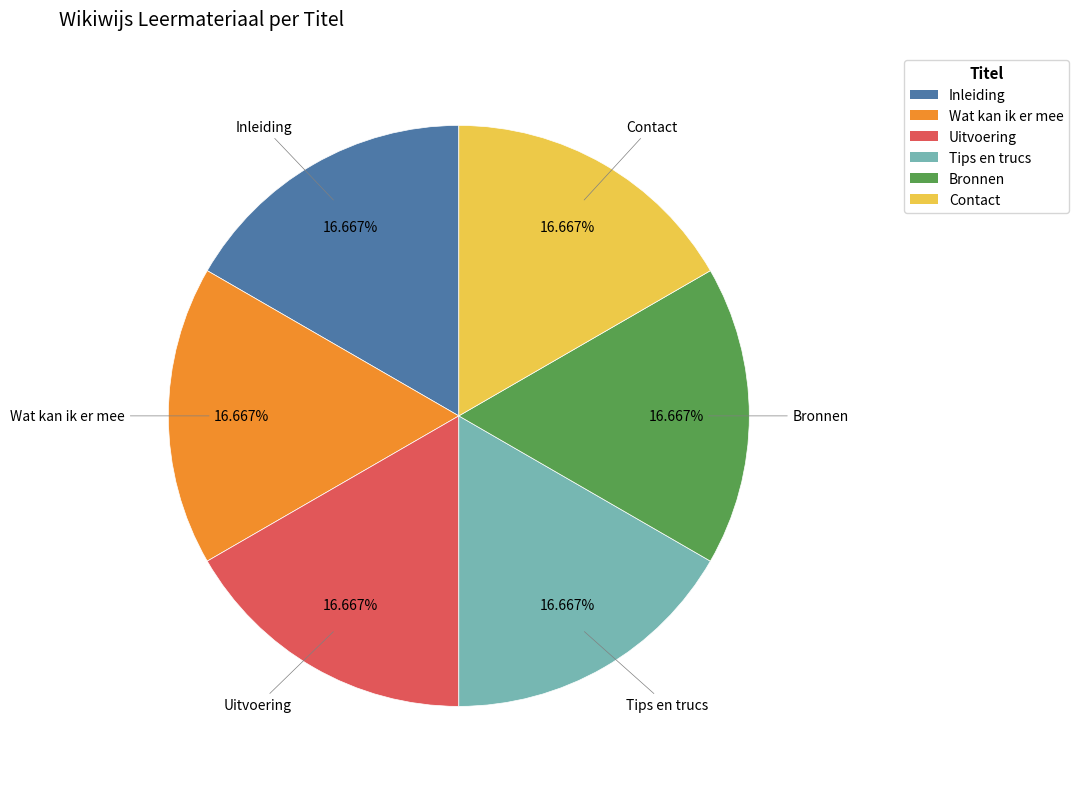

Count the number of slices in the pie.

6